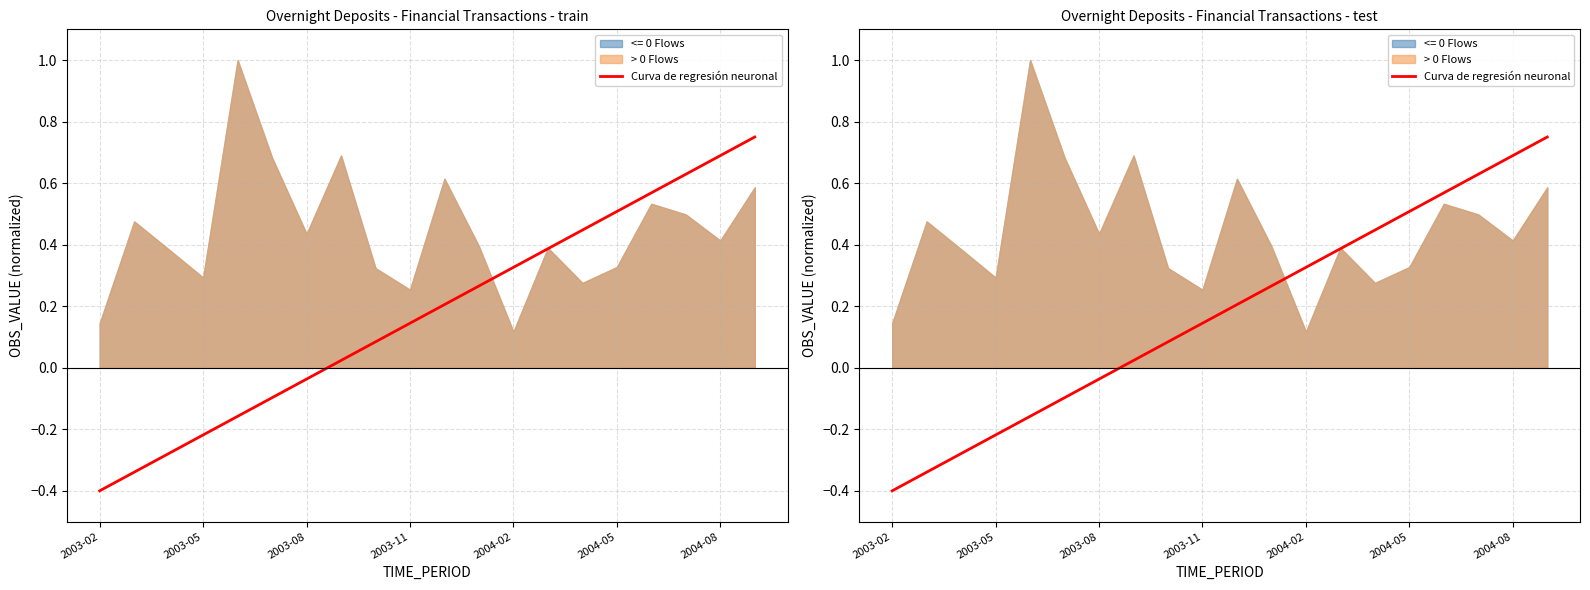

What is the change in value from 13 to 15?

+0.1